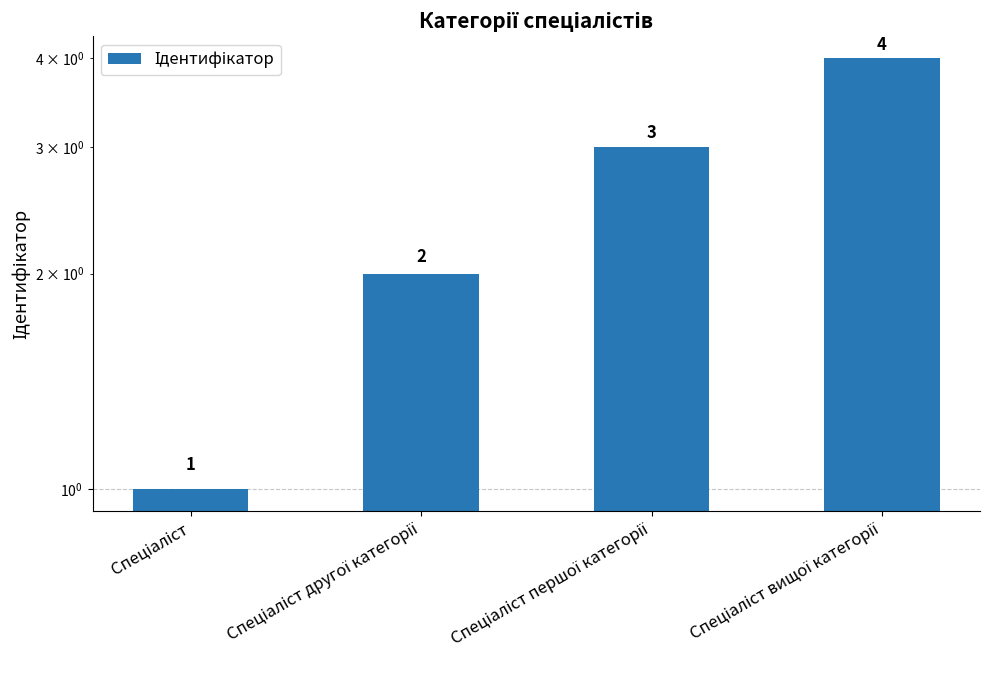

What is the value of the 2nd bar from the left?

2